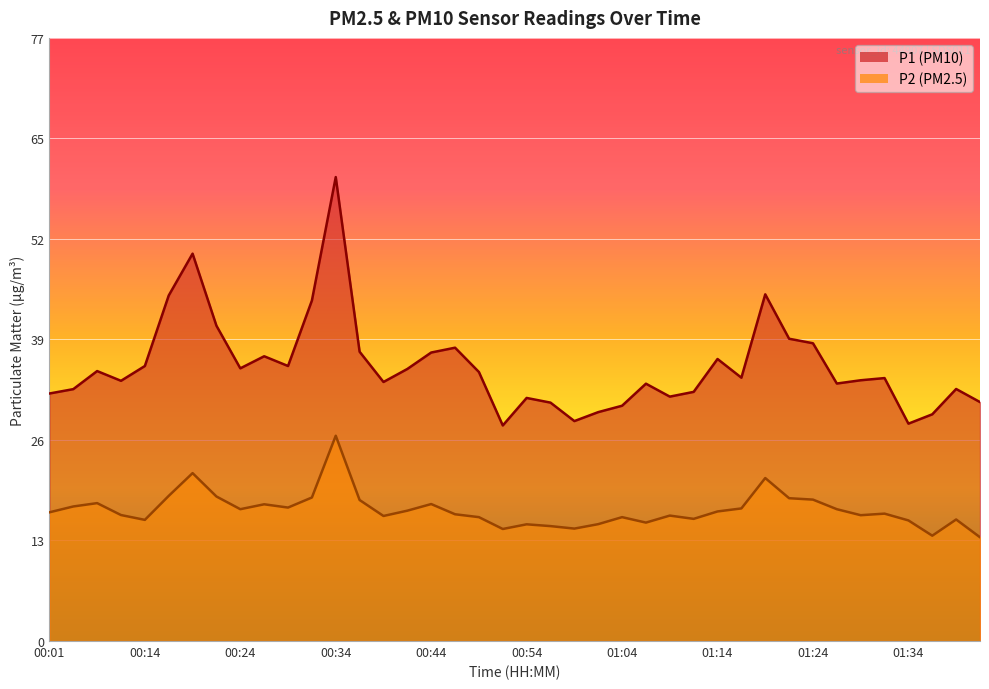

True or false: P2 and P1 intersect in this chart.

False